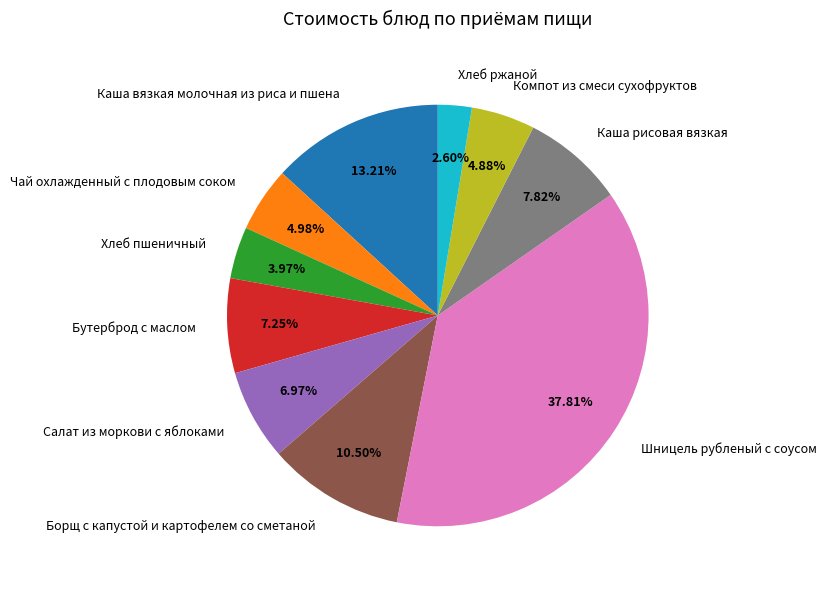

What is the total percentage of Хлеб ржаной and Каша рисовая вязкая?

10.4%